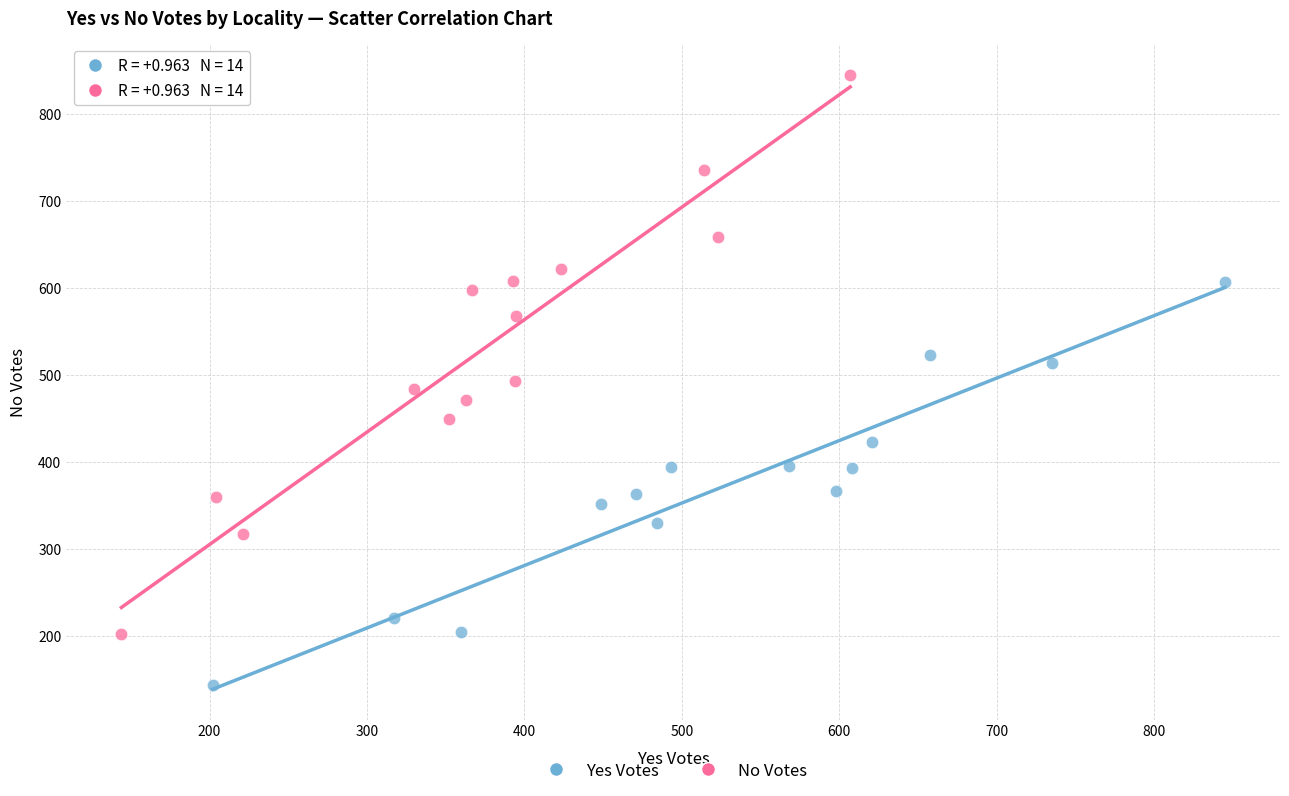

What are all the series names shown in the legend?

Yes Votes, No Votes